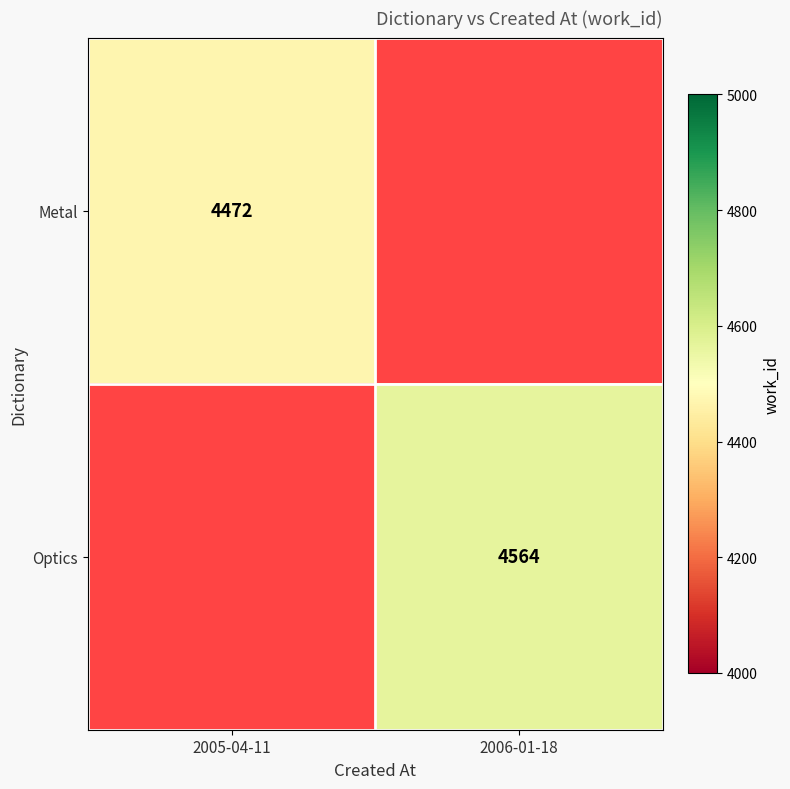

Count the number of categories in the chart.

2